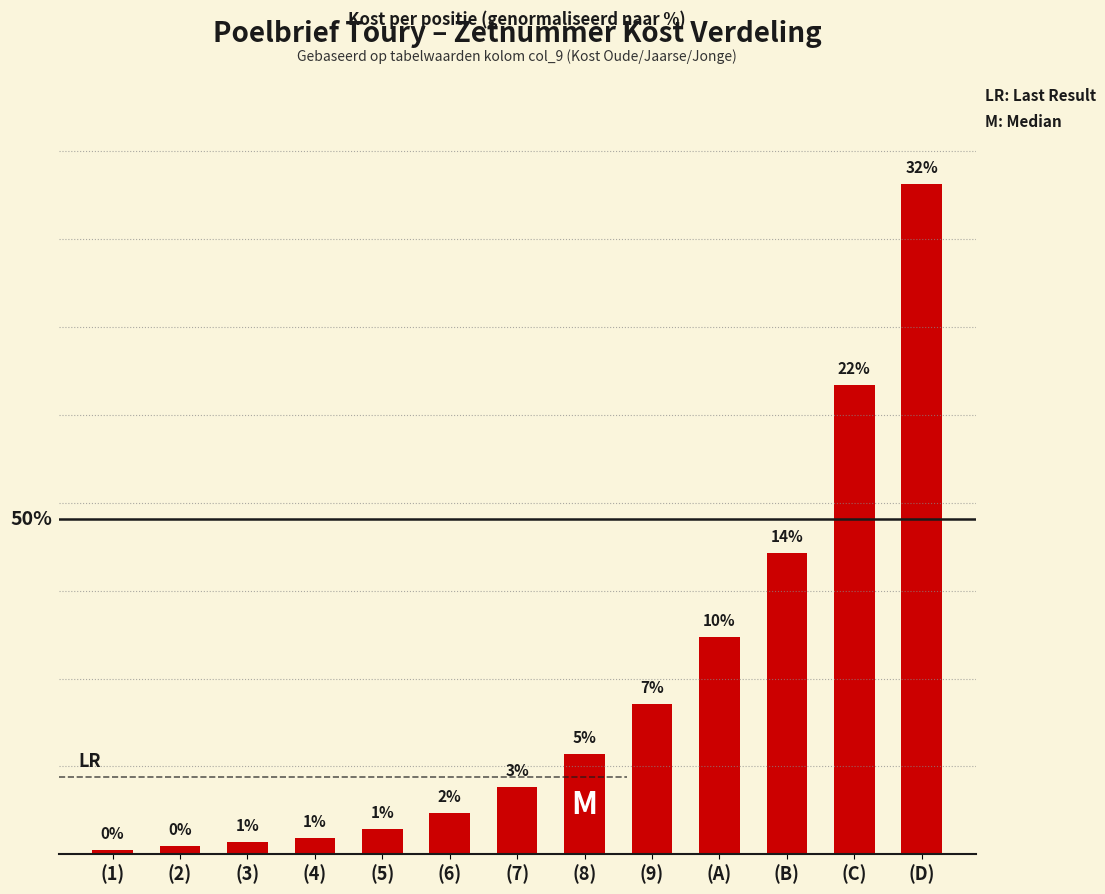

List the labels in order of value, smallest first.

(1), (2), (3), (4), (5), (6), (7), (8), (9), (A), (B), (C), (D)